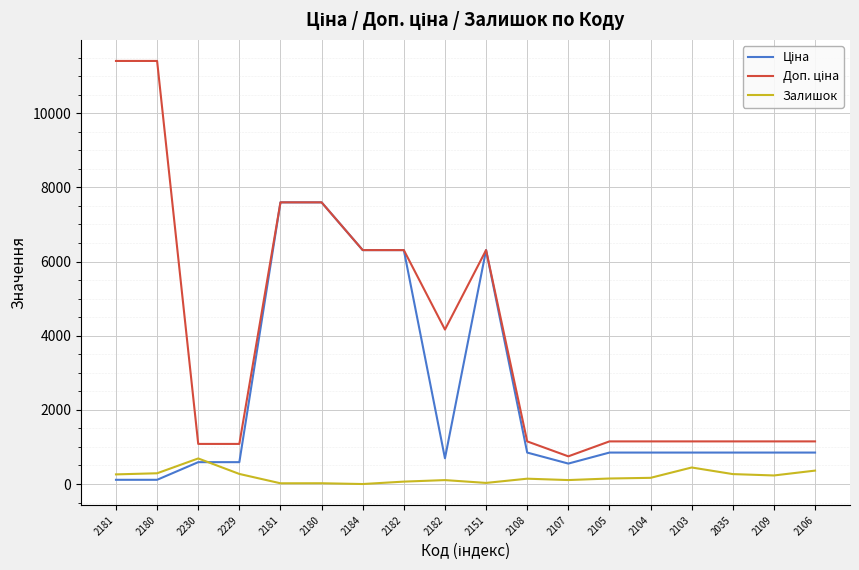

Rank the series by their maximum value, from lowest to highest.

Залишок, Ціна, Доп. ціна